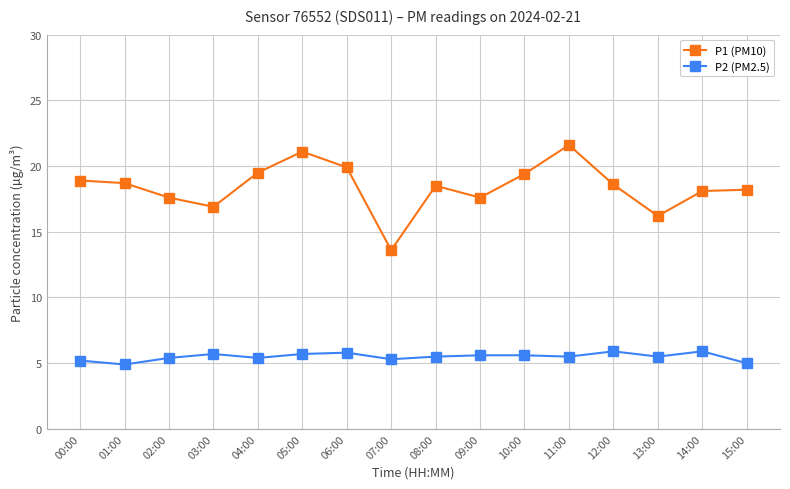

The P2 (PM2.5) series shows 5.9 at 12:00. True or false?

True